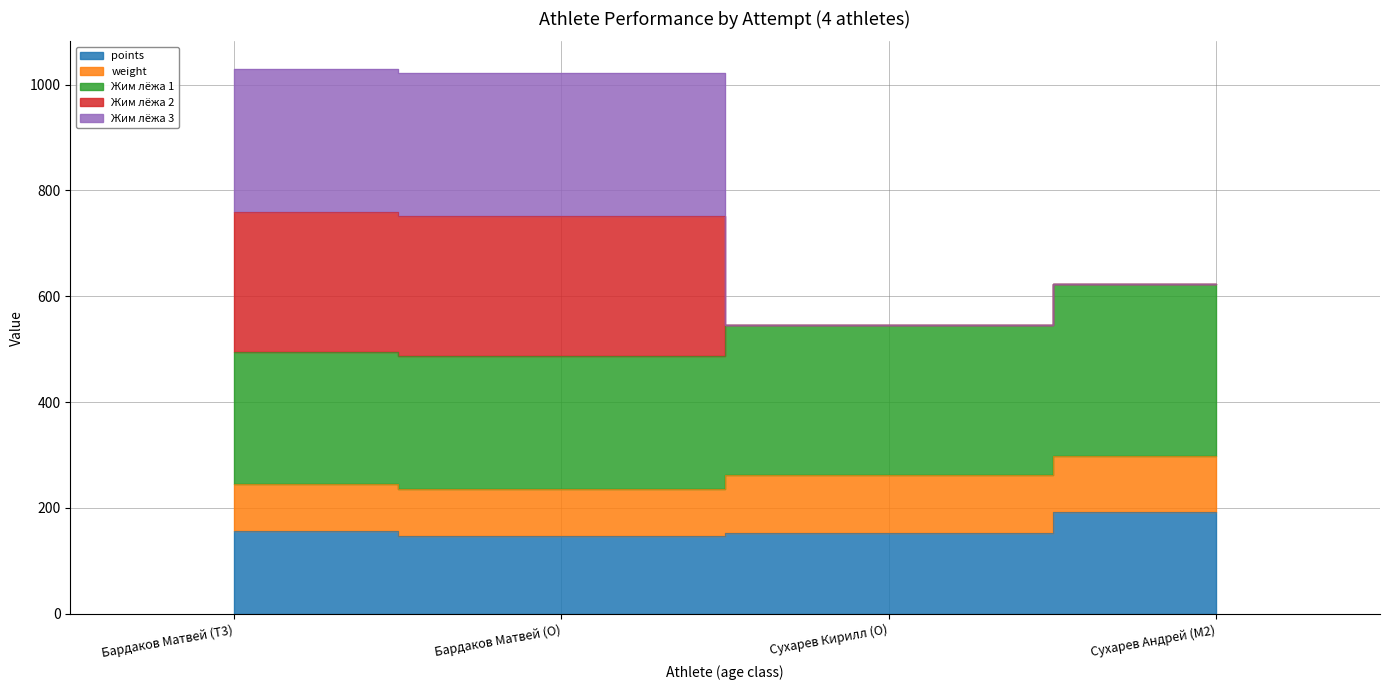

In weight, how many points are lower than both neighbors (excluding endpoints)?

1